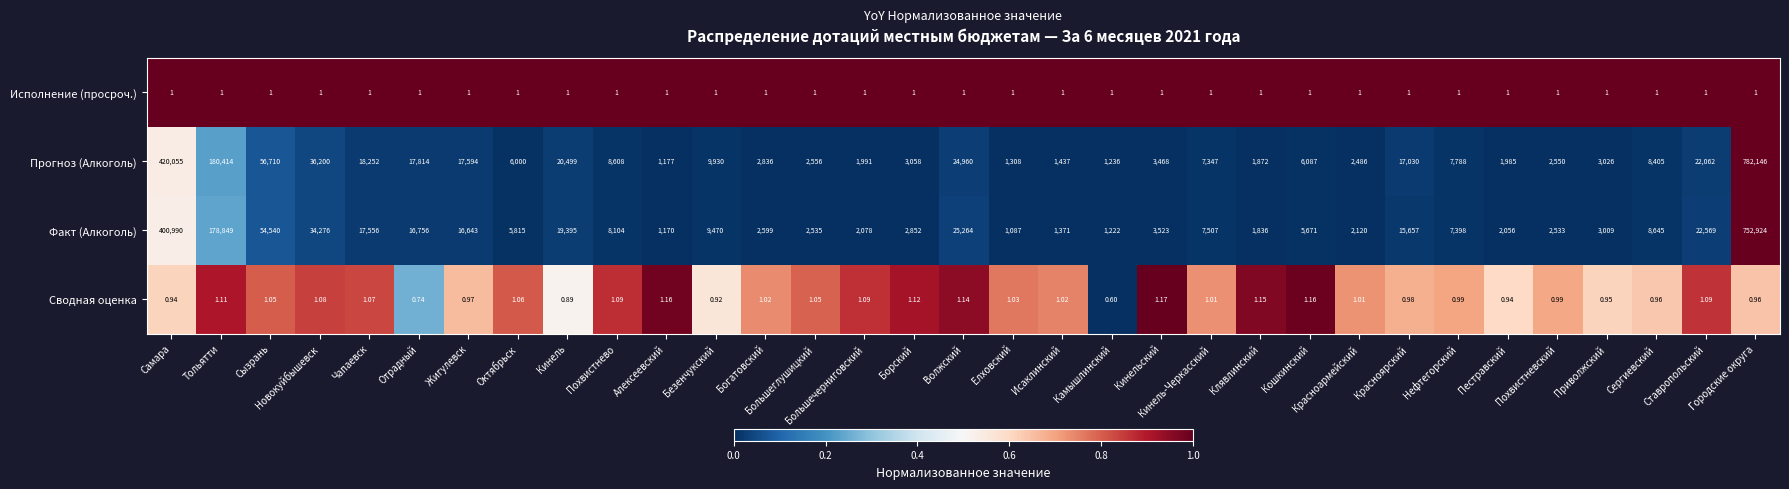

At how many categories does at least one series exceed 0?

33